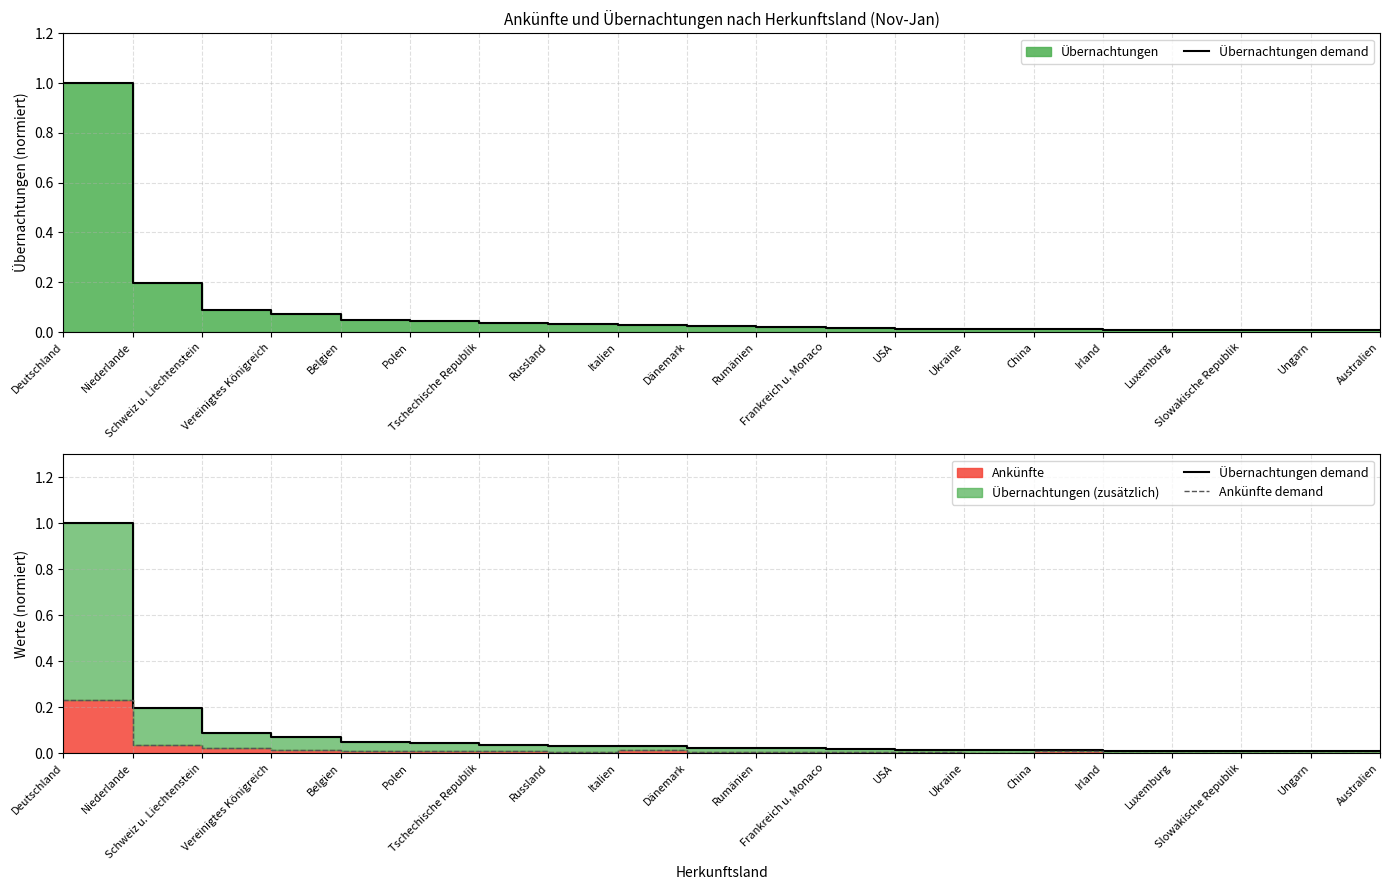

List the series in order of their peak value, lowest first.

Ankünfte demand, Übernachtungen demand